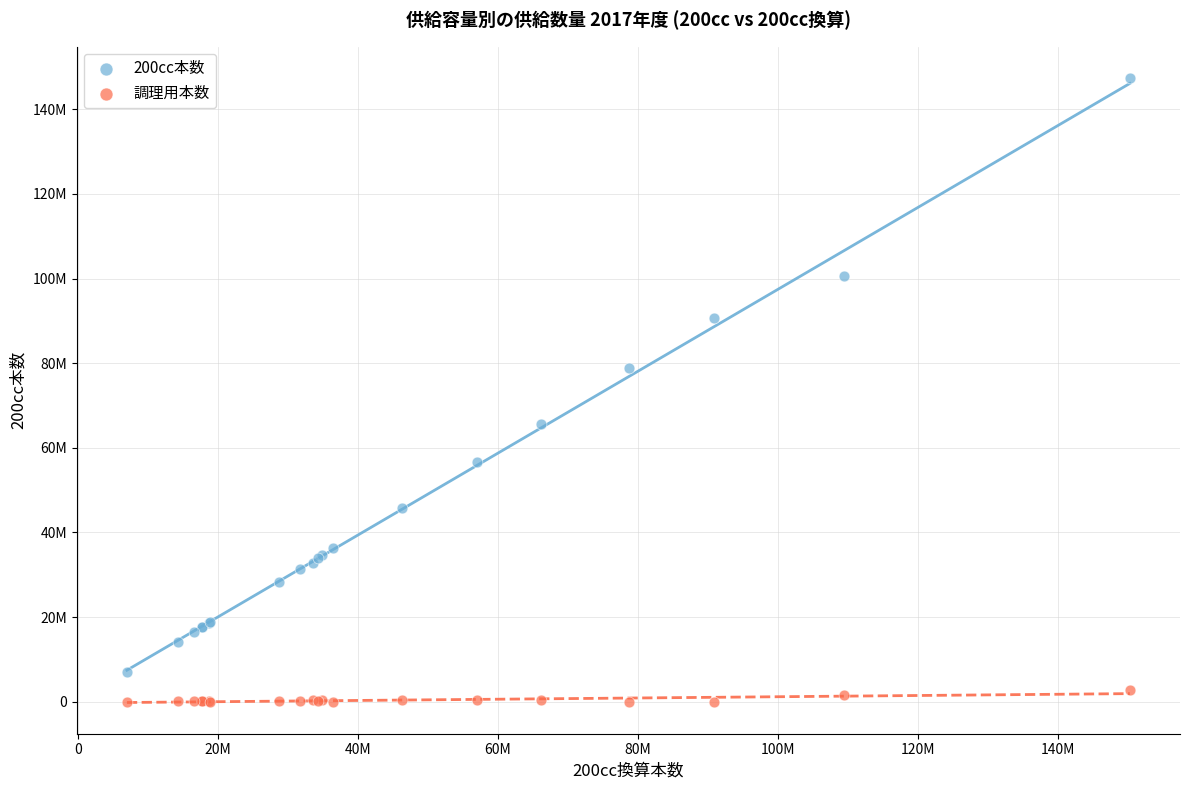

Which series reaches the maximum Y coordinate?

200cc本数